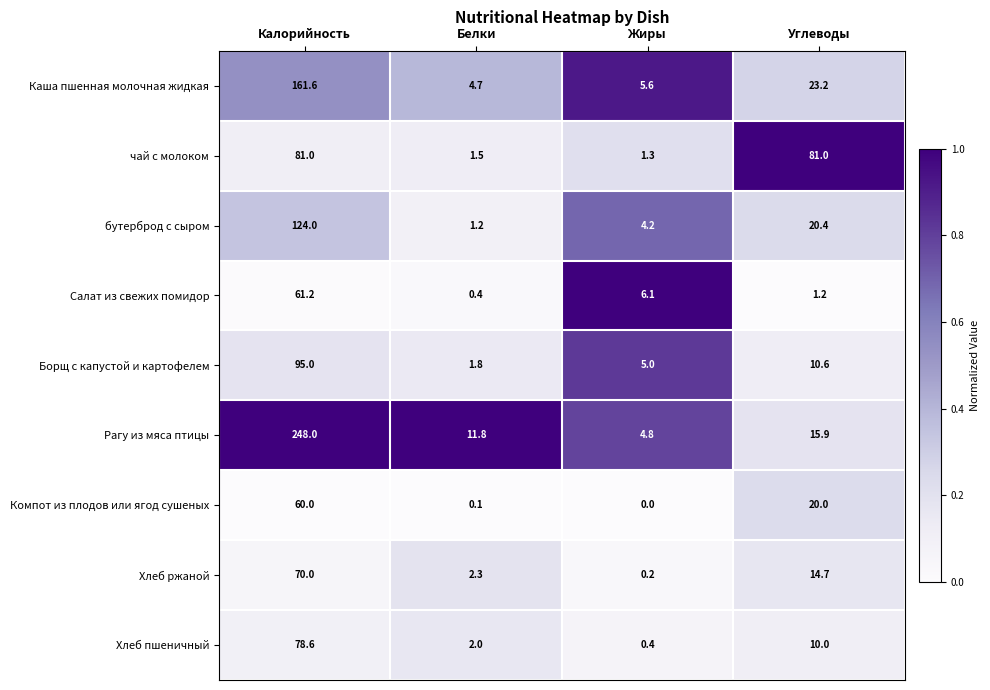

What is the difference between the highest and lowest values at Жиры?

6.1